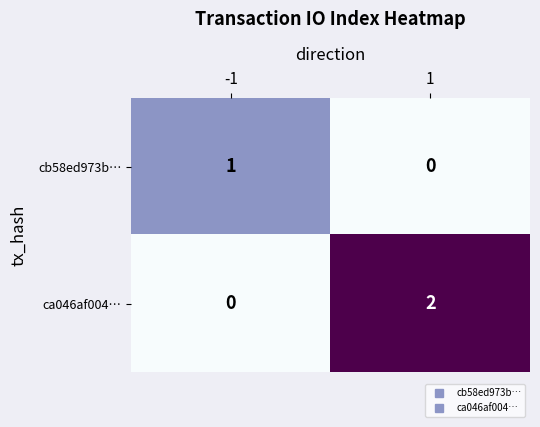

Between -1 and 1, which series saw the biggest shift?

ca046af004…